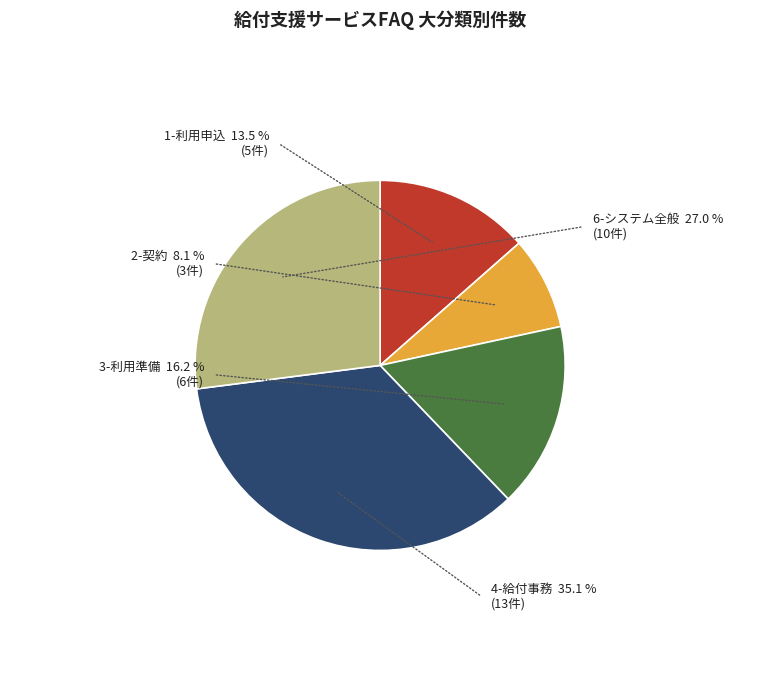

Rank the categories by value from lowest to highest.

2-契約, 1-利用申込, 3-利用準備, 6-システム全般, 4-給付事務